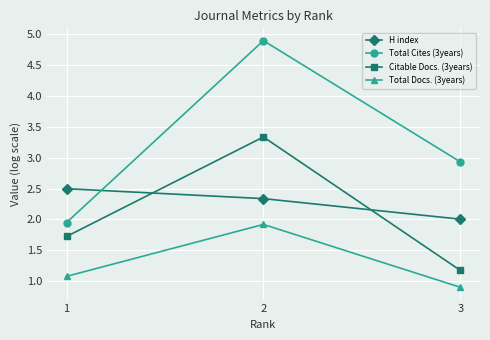

Does the chart display data point markers on the line(s)?

Yes